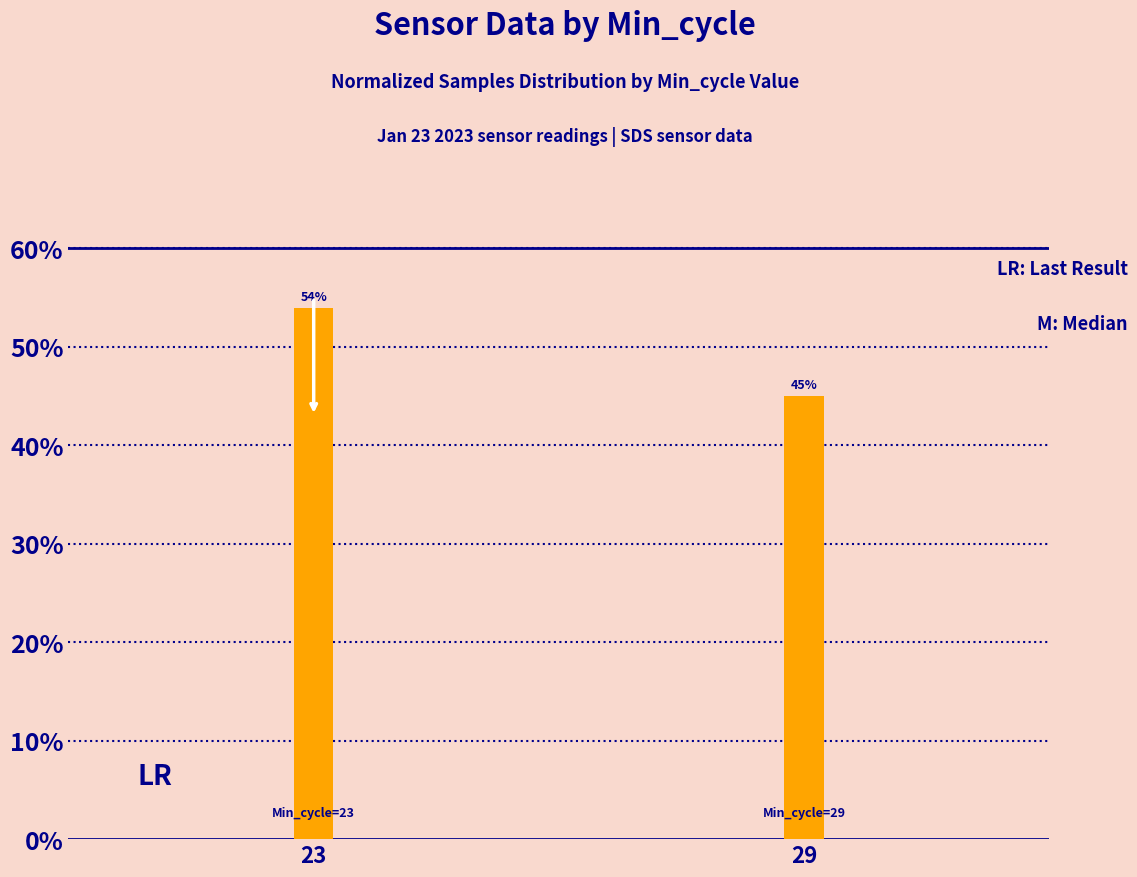

Which category has the highest value across all series?

23